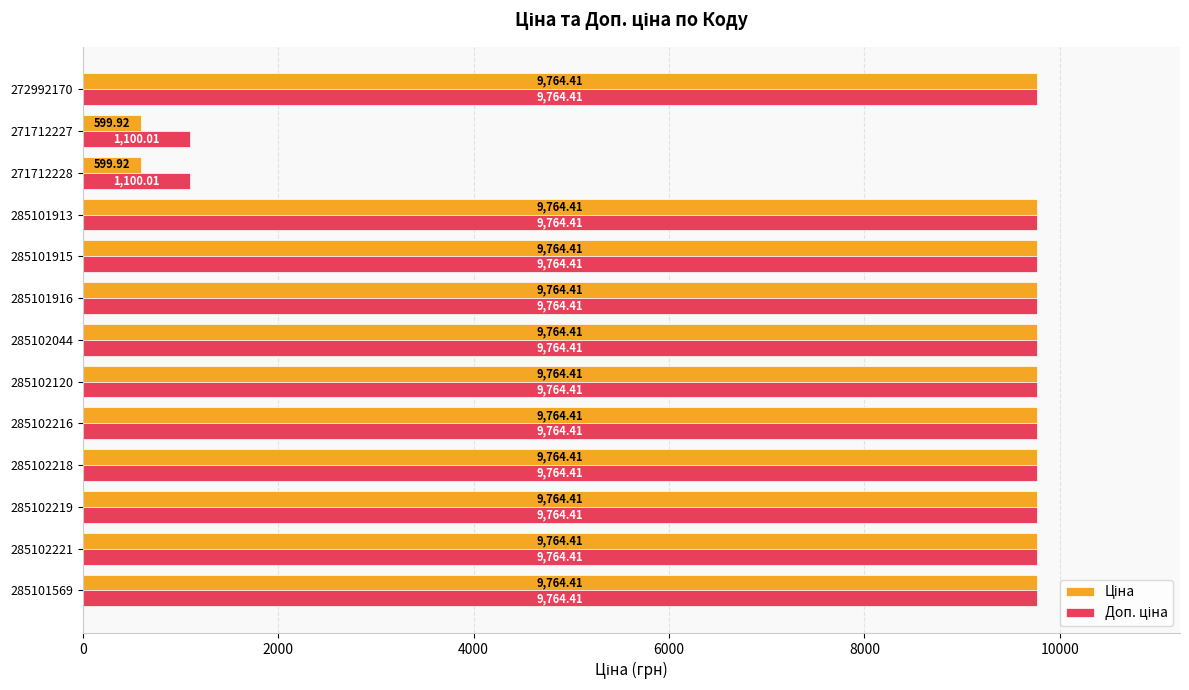

What is the difference between the highest and lowest values at 271712228?

500.1